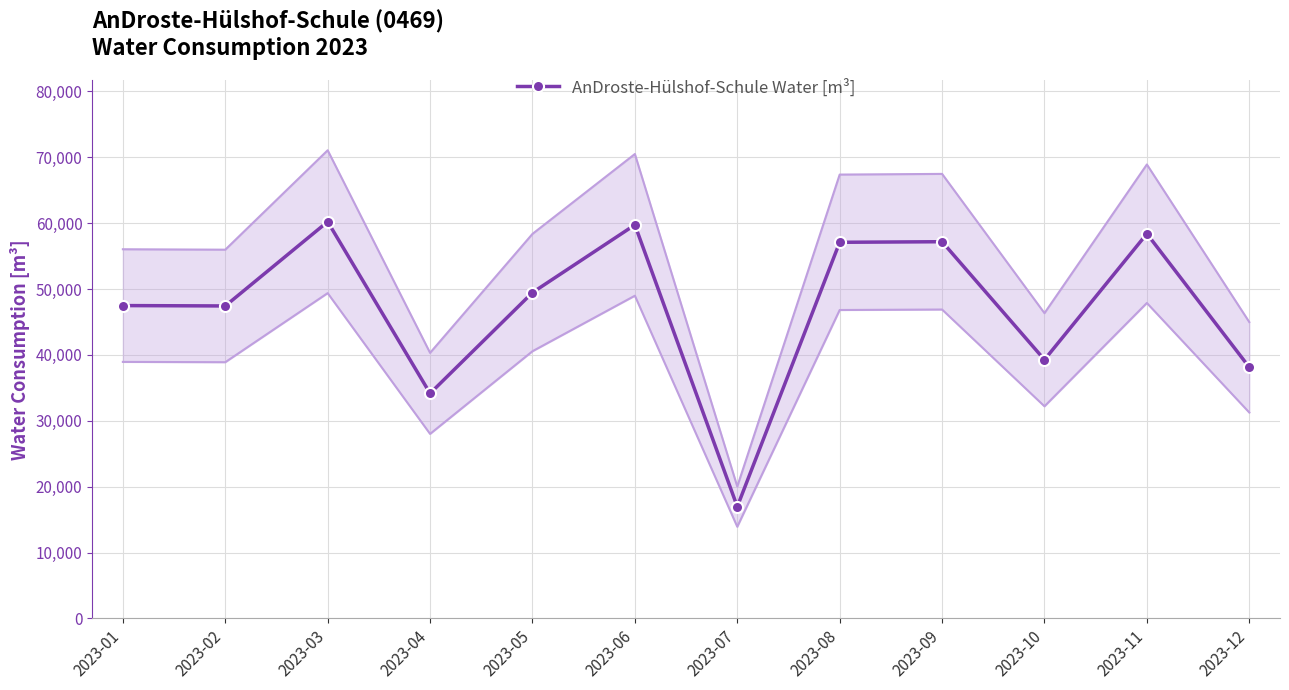

At which label is the value closest to 38596?

2023-12